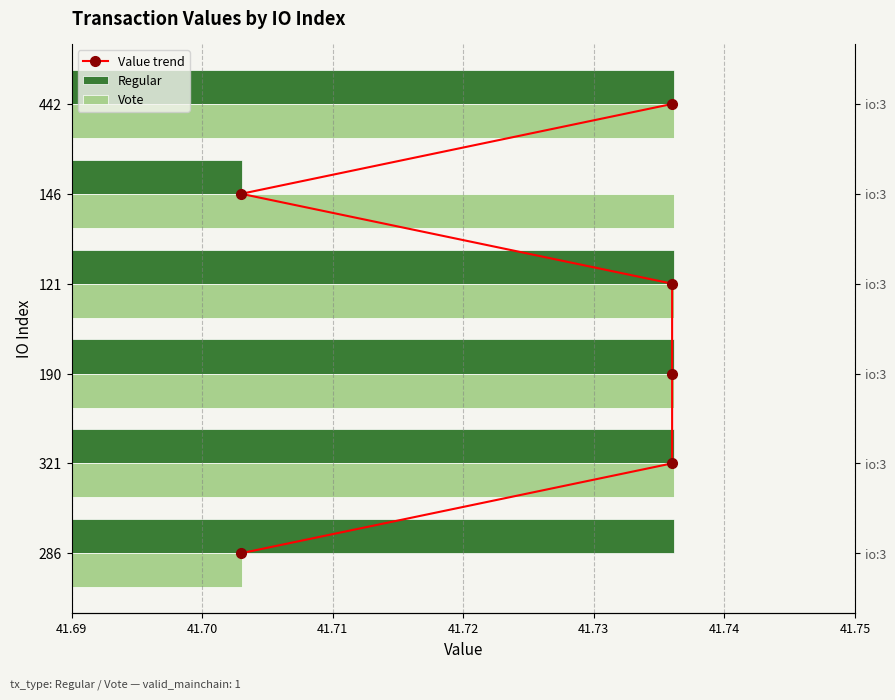

The value of Value trend at 41.69 is 0.0. True or false?

True